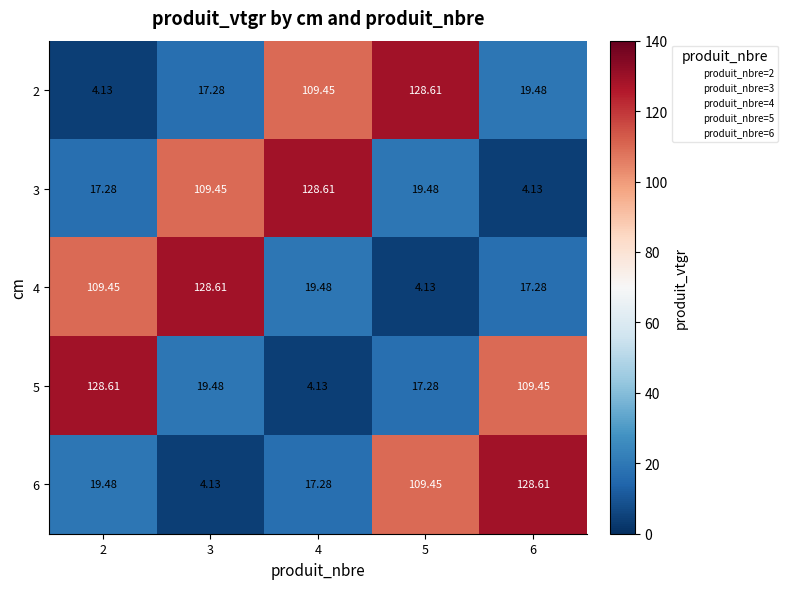

Rank the series at 2 from highest to lowest value.

5, 4, 6, 3, 2